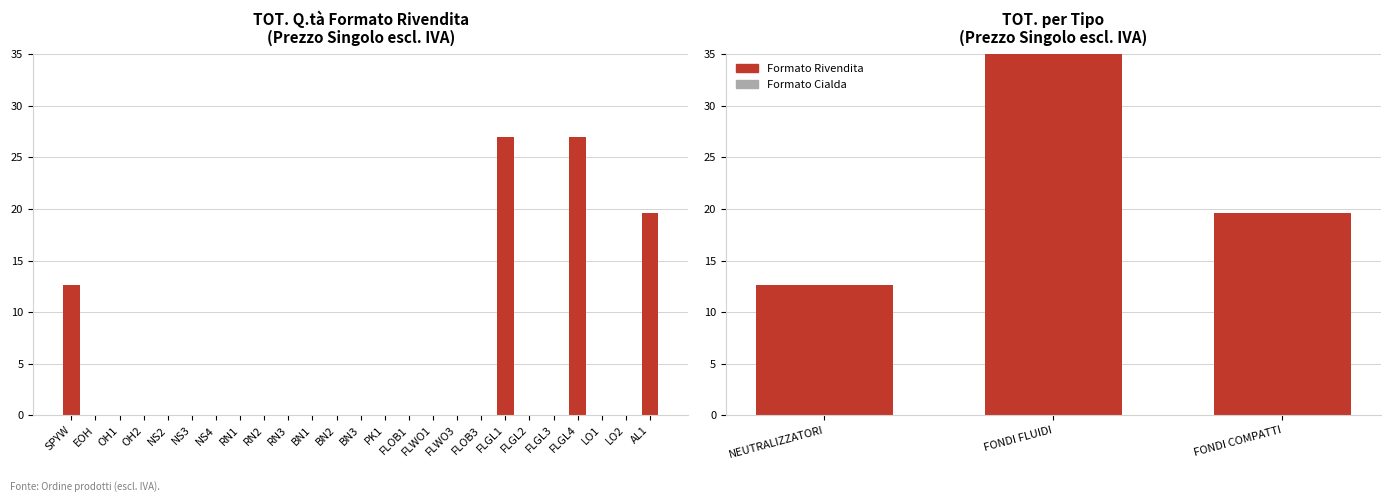

At which label is the value closest to 13?

SPYW